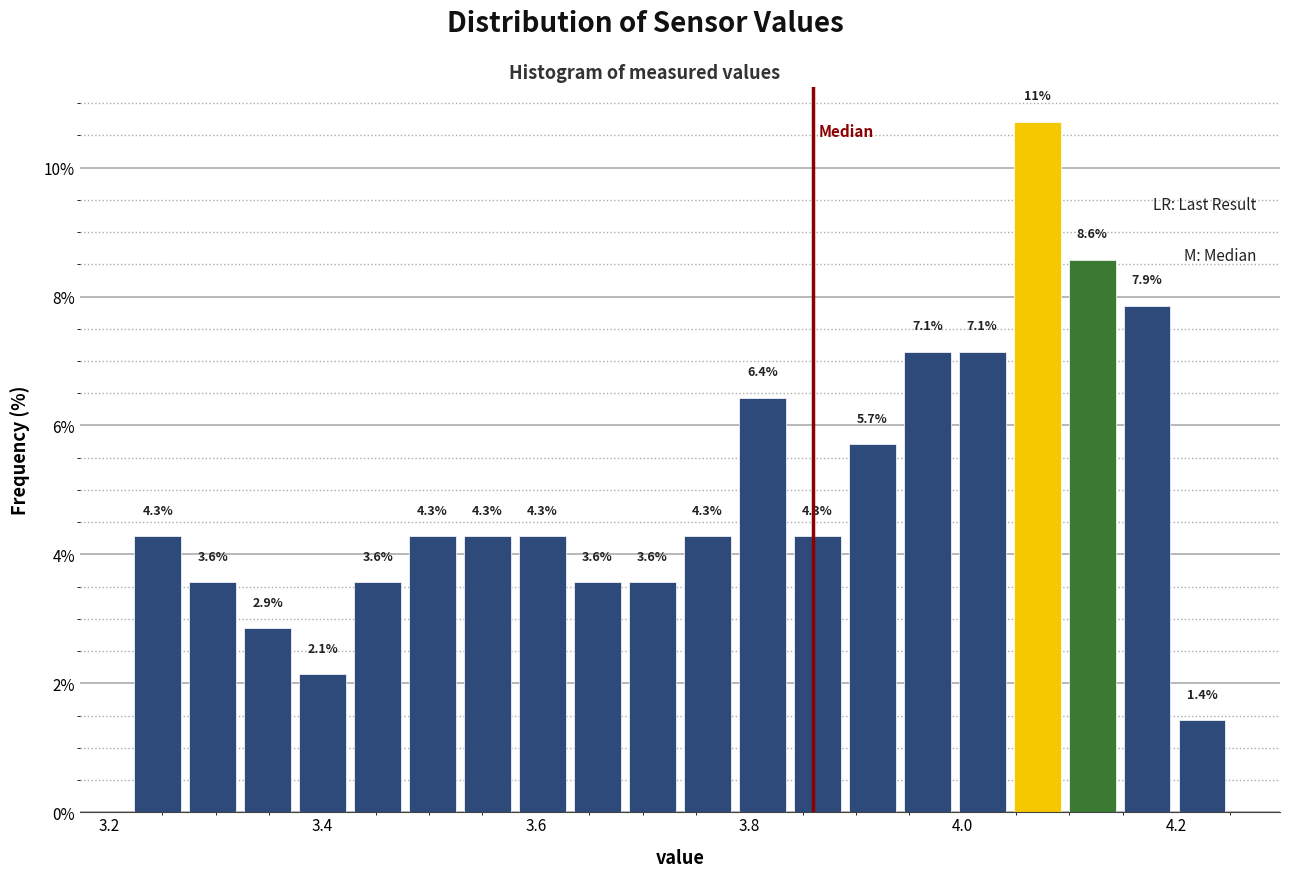

Read against the x-axis, roughly where is the centre of the tallest bar?

4.06